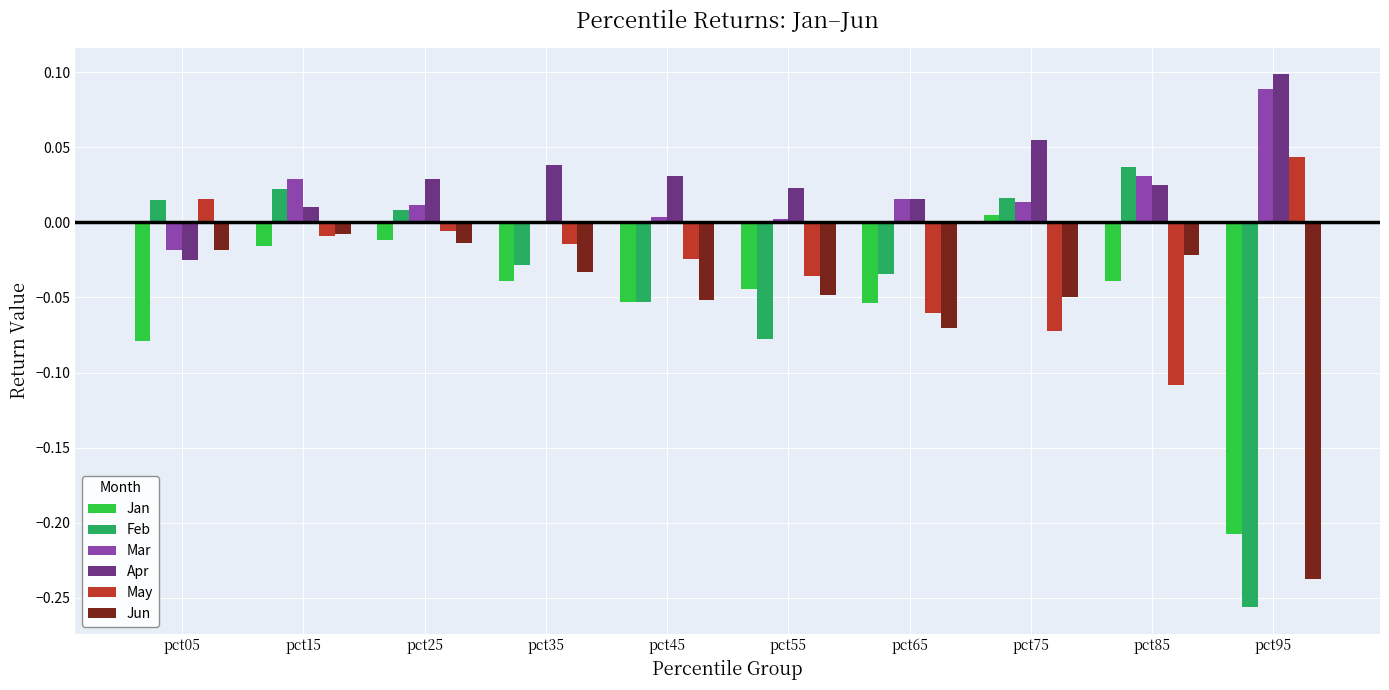

At which label is Jan closest to 0?

pct75